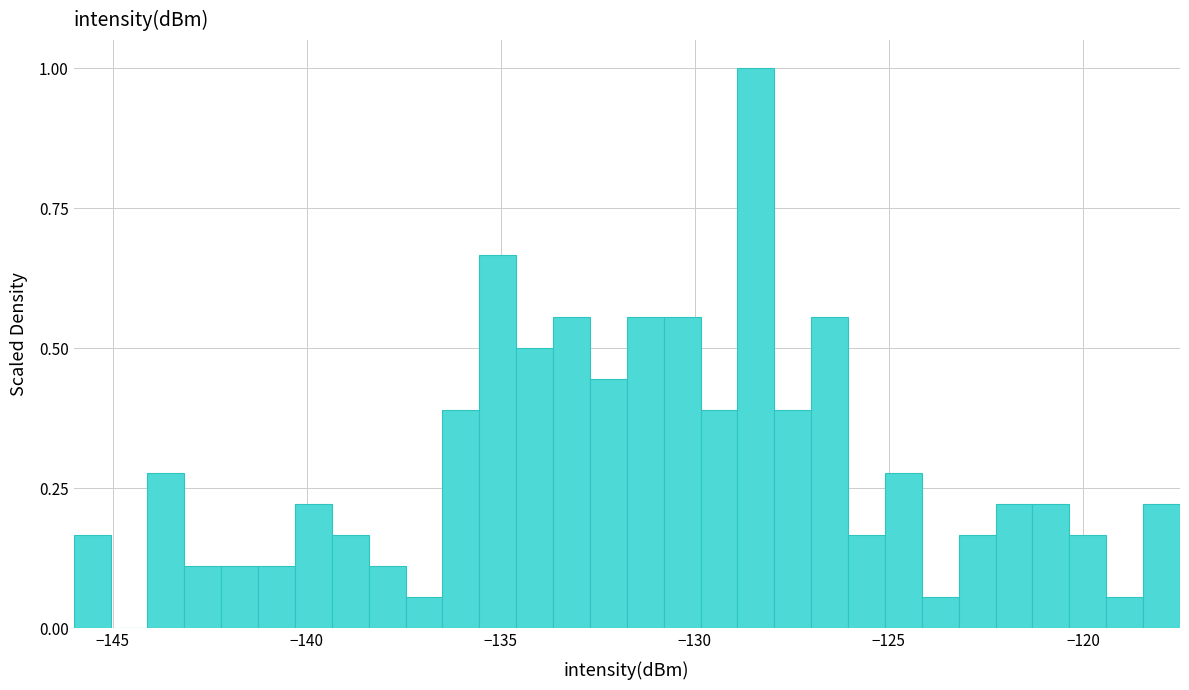

Read against the x-axis, roughly where is the centre of the tallest bar?

-128.5